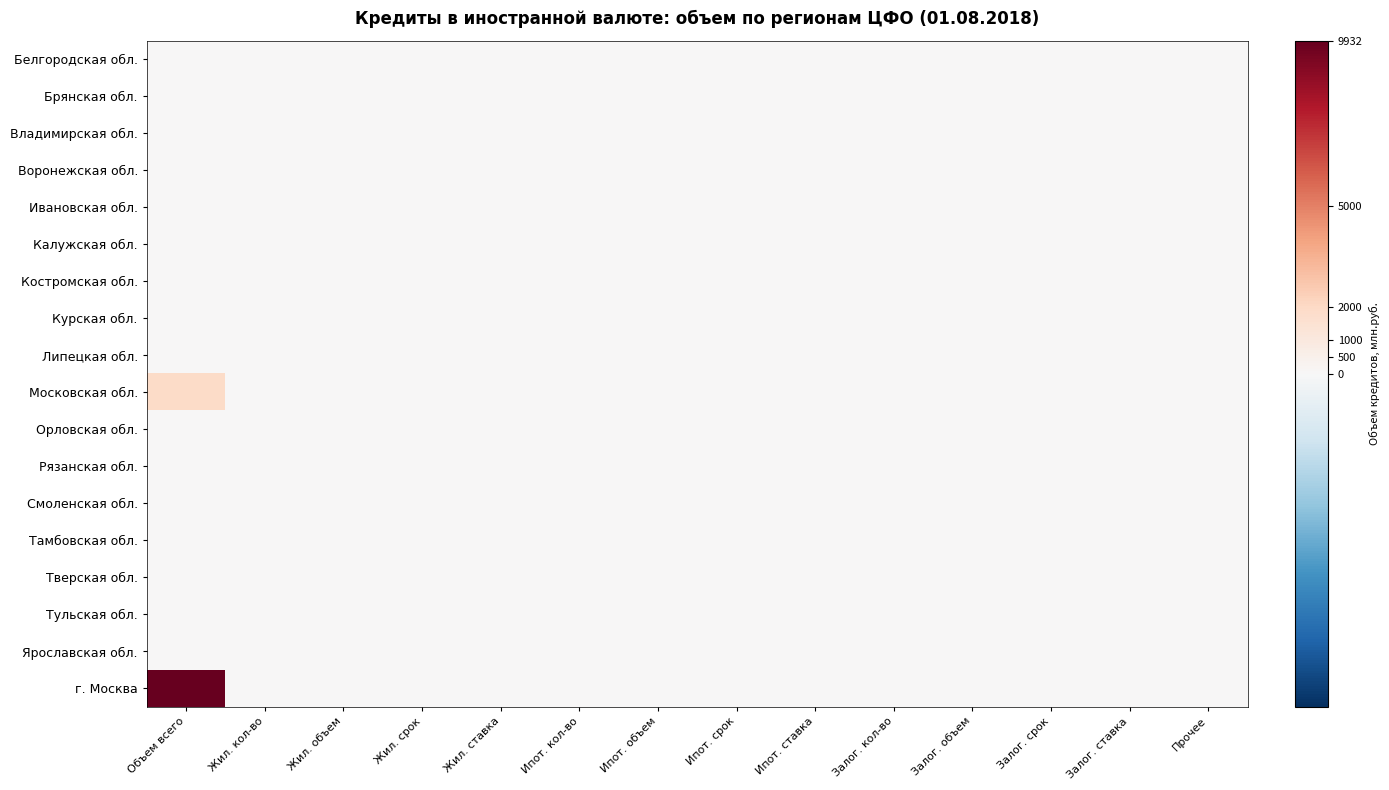

Which series changed the most between Залог. кол-во and Залог. срок?

Белгородская обл.